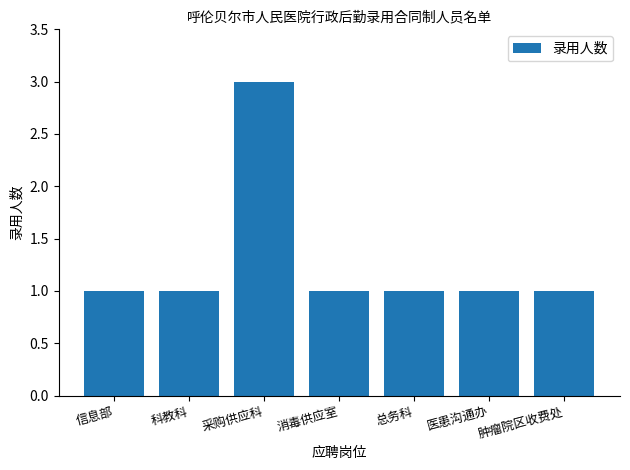

What is the minimum value shown in the chart?

1